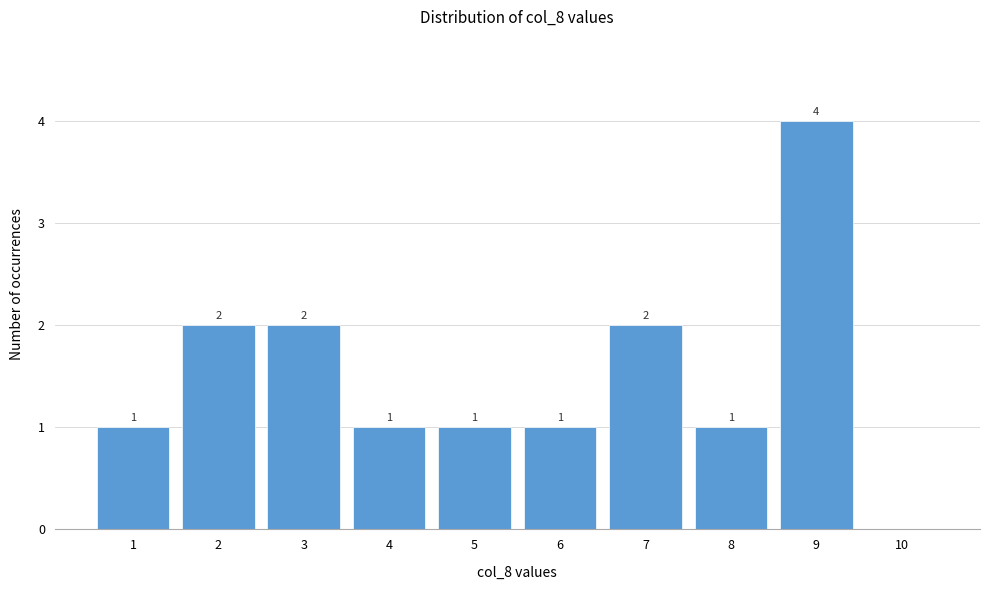

Reading right to left, extract all data points from this chart.

10=0	9=4	8=1	7=2	6=1	5=1	4=1	3=2	2=2	1=1